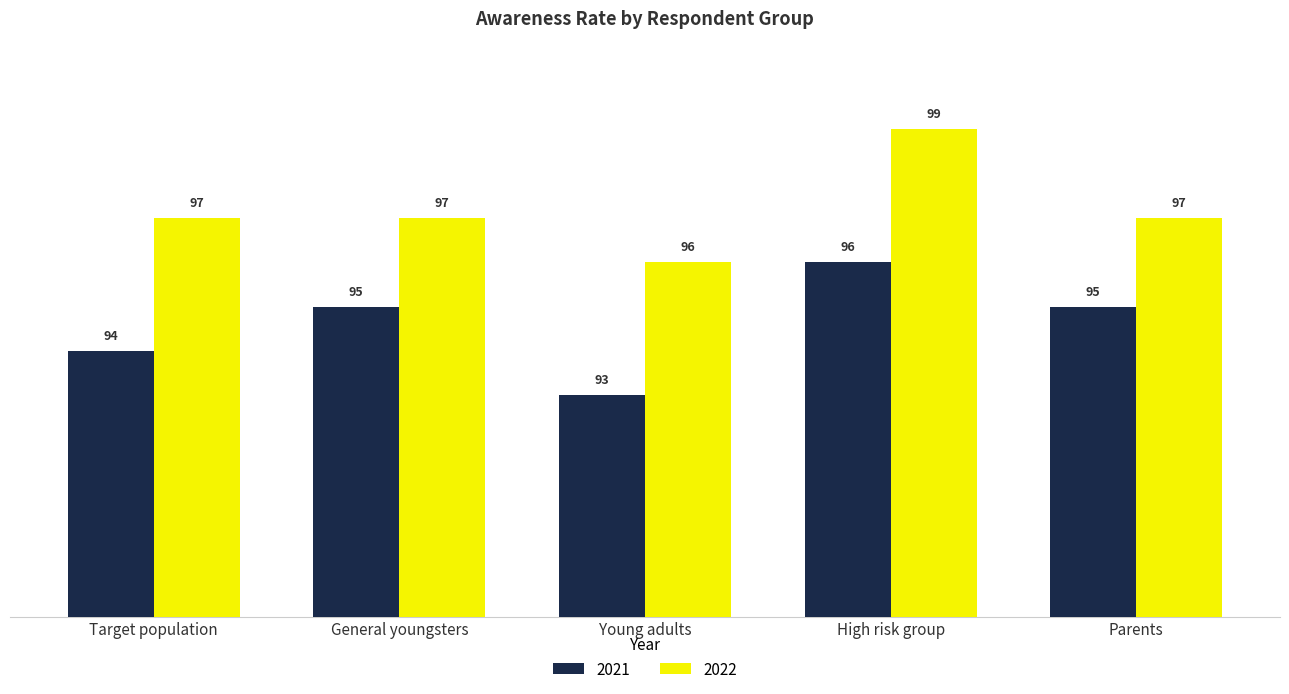

Is the value of 2022 at Target population greater than the value of 2021 at Parents?

Yes